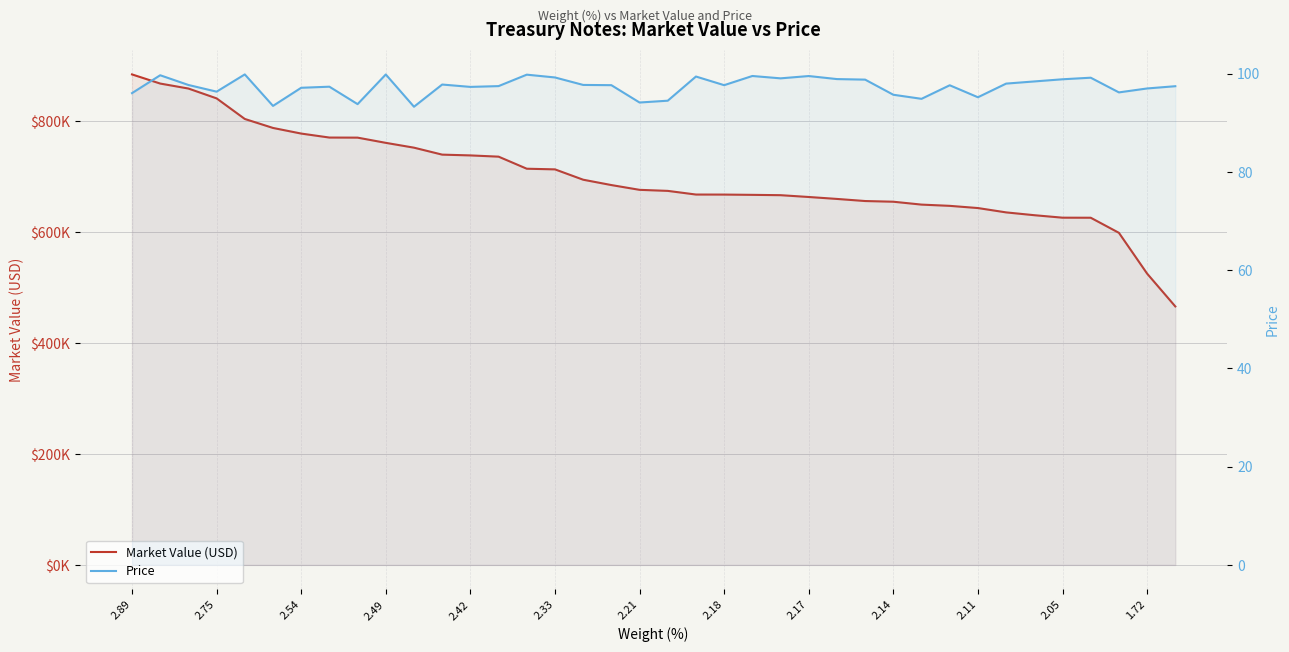

True or false: Price has a value of 135.2 at 19.

False